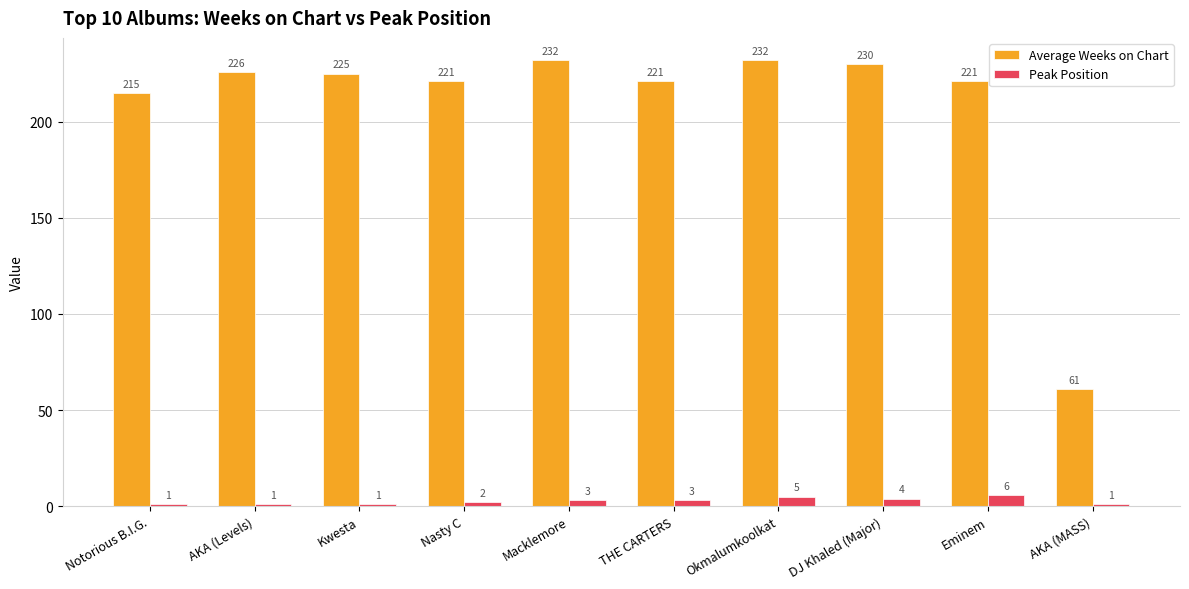

Where does the Average Weeks on Chart series first go above 225?

AKA (Levels)